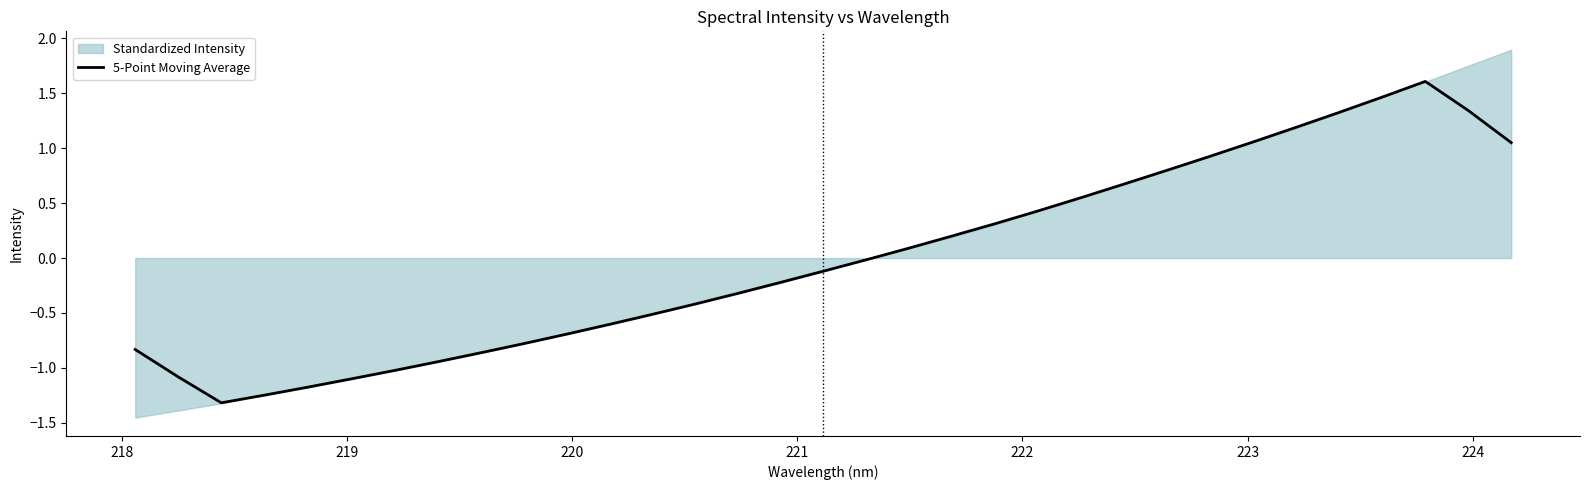

How many points are higher than both their immediate neighbors (excluding endpoints)?

1